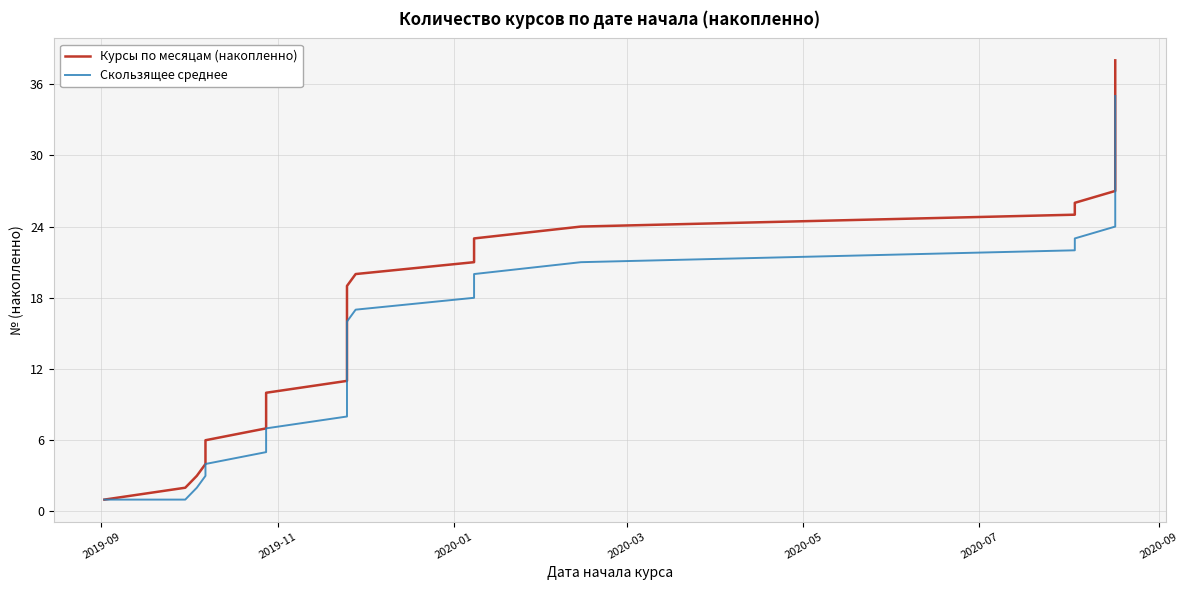

True or false: Курсы по месяцам (накопленно) and Скользящее среднее intersect in this chart.

False